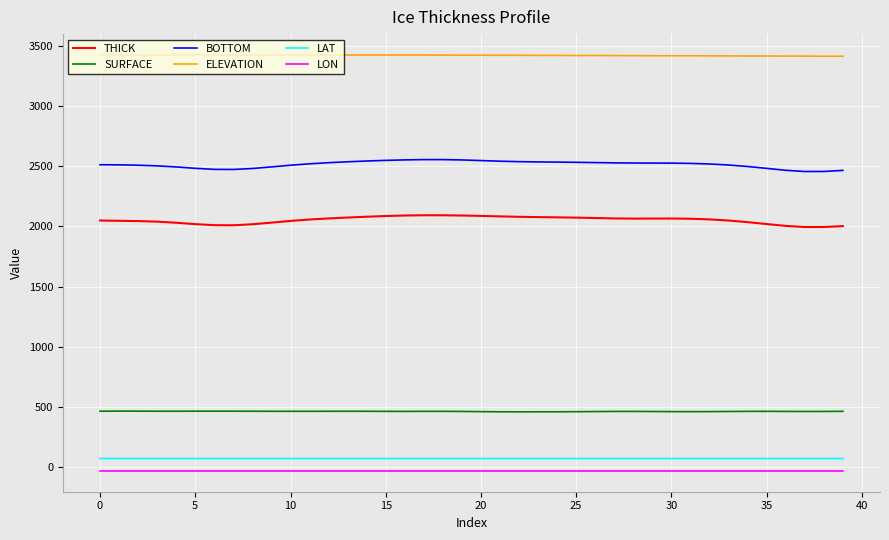

Which series has the largest total across all categories?

ELEVATION